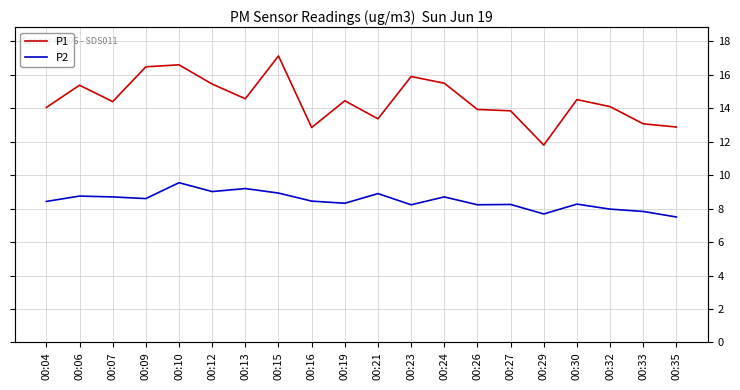

What is the difference between the P2 values at 00:33 and 00:32?

0.1